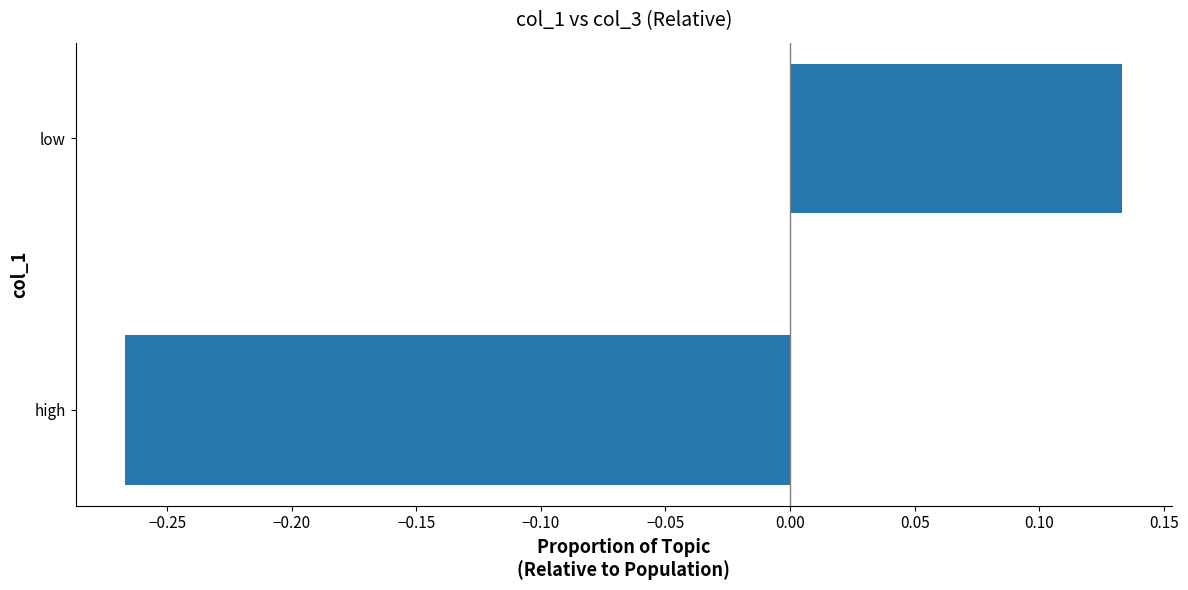

What is the change in value from high to low?

+0.4